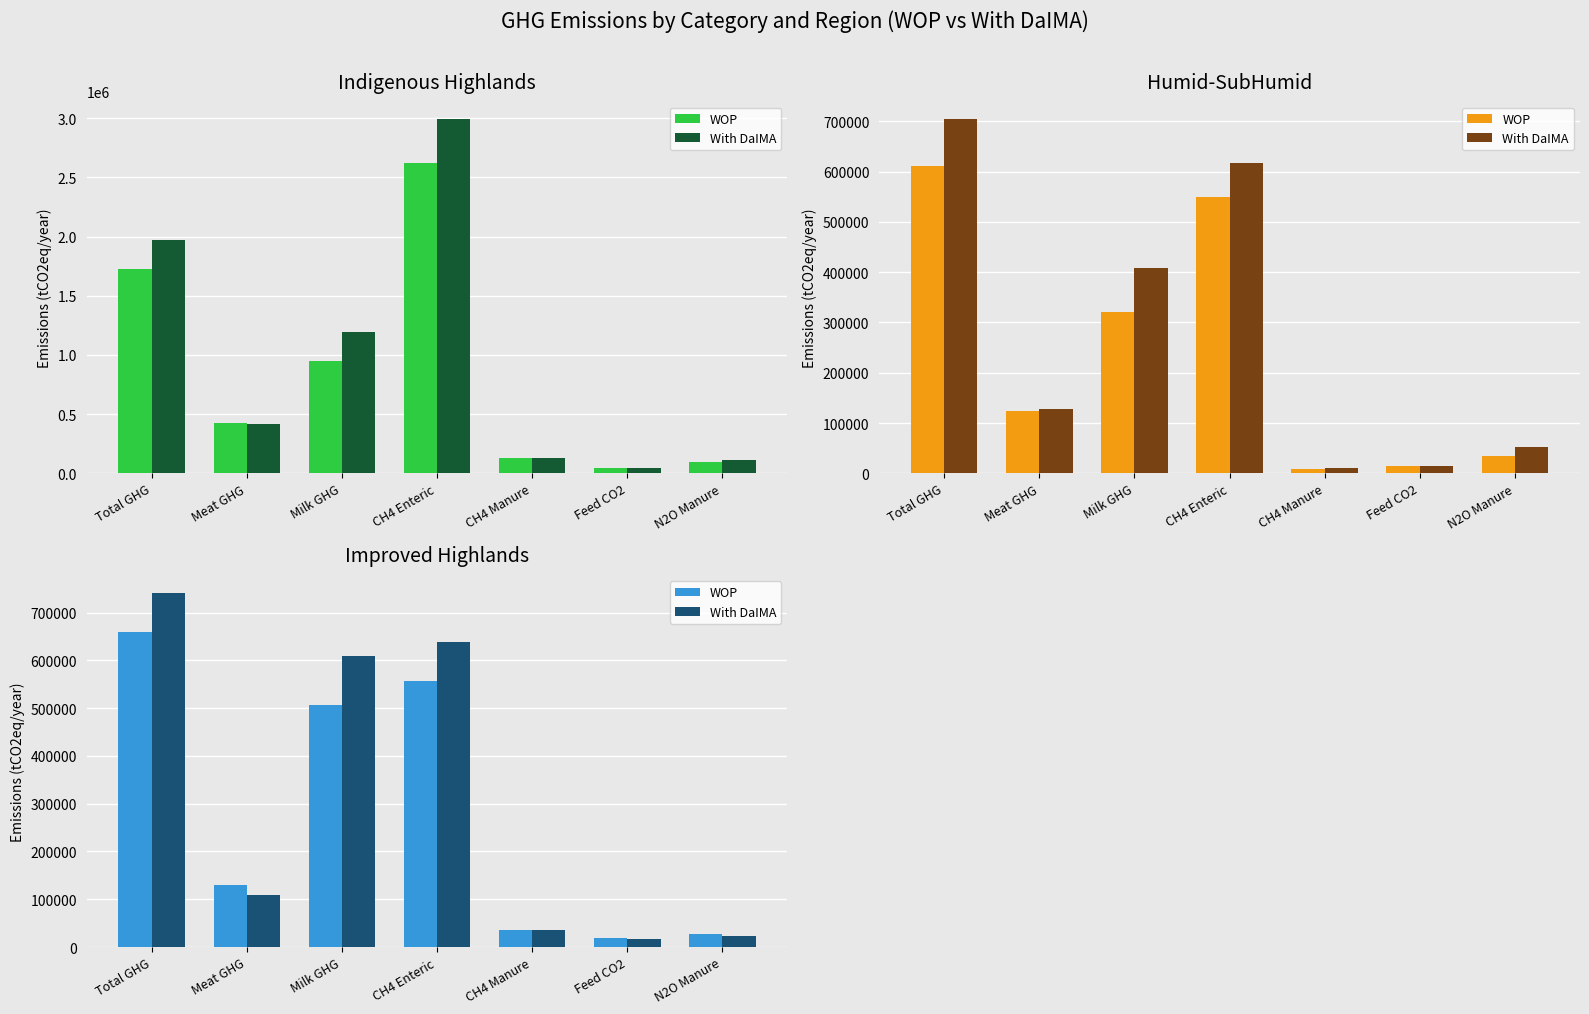

What is the label of the 1st bar from the left?

Total GHG